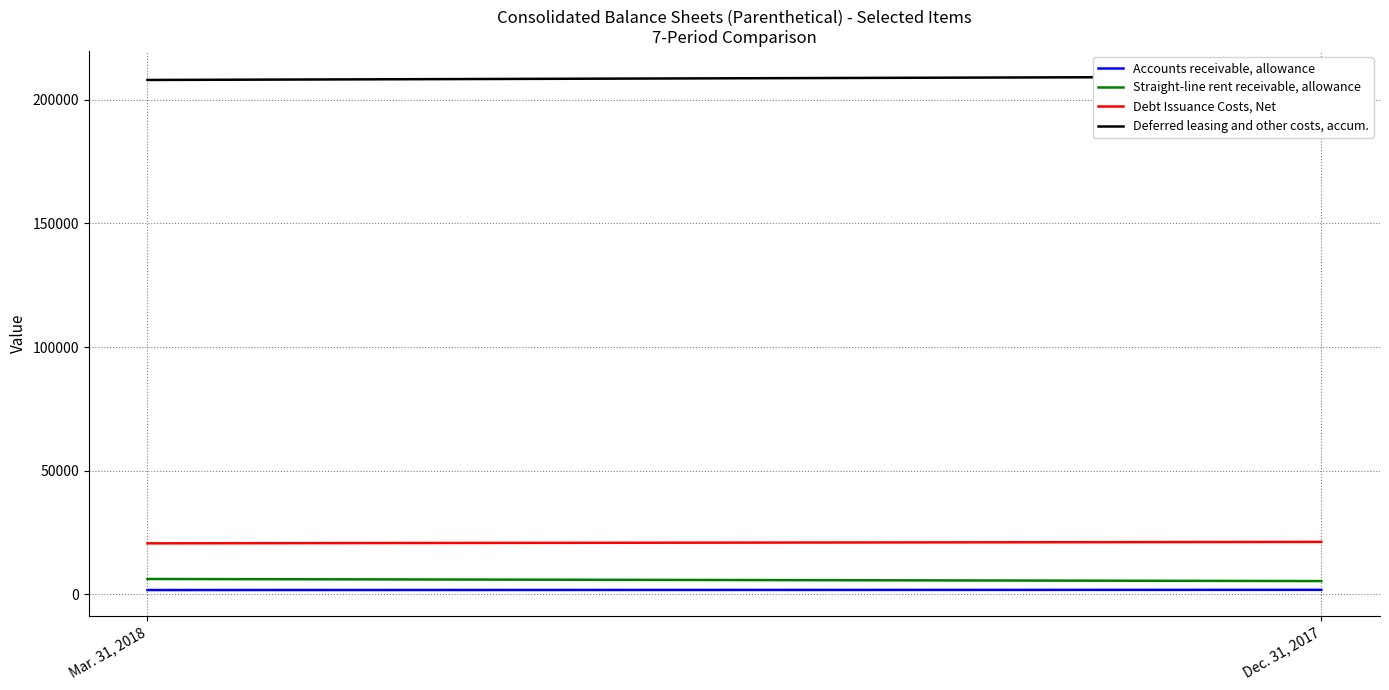

The Deferred leasing and other costs, accum. series shows 209451 at Dec. 31, 2017. True or false?

True